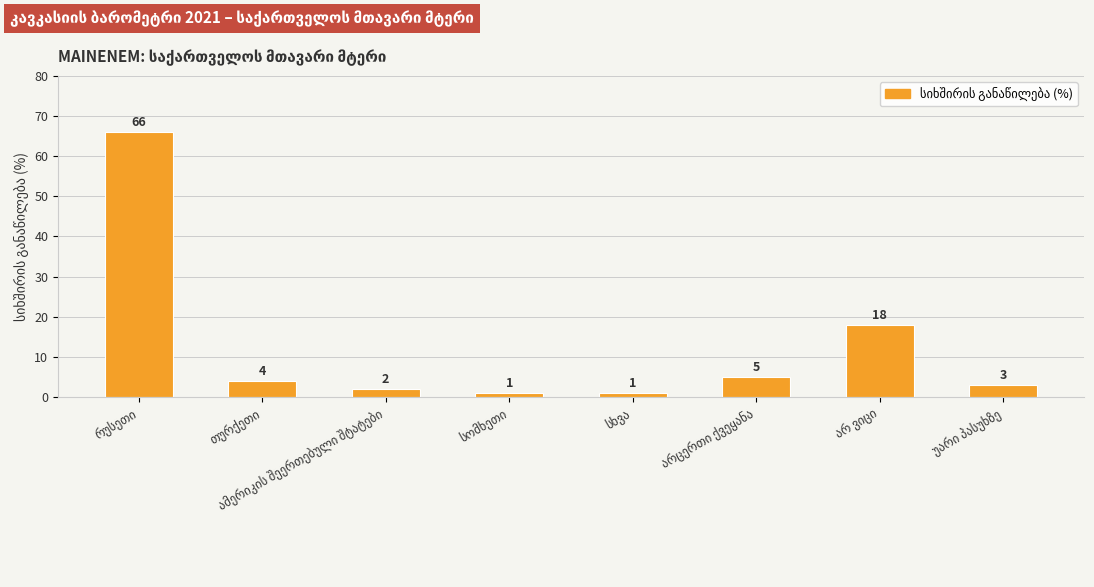

What is the sum of all values?

100